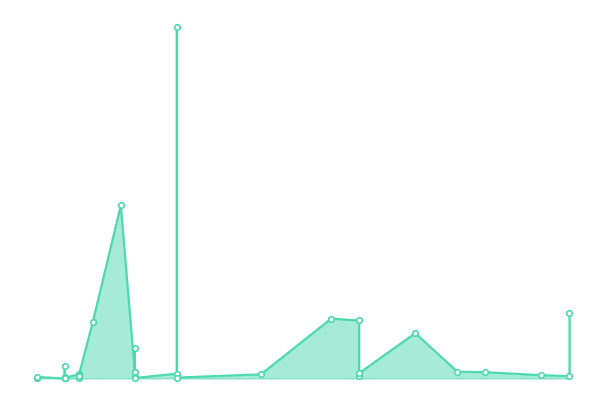

What is the difference between the maximum and minimum values?

2892044000